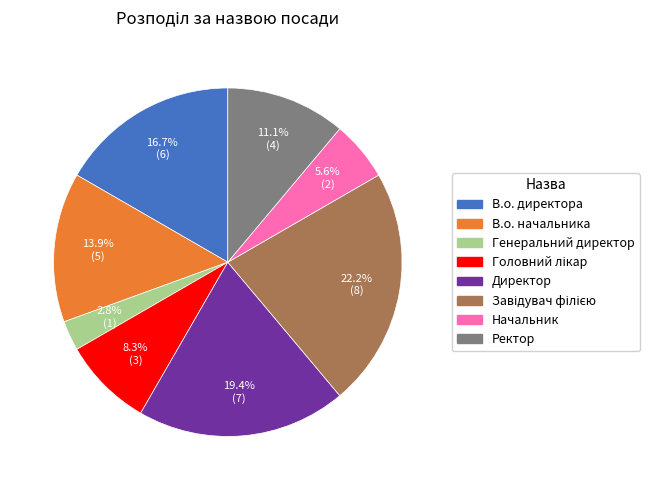

Approximately how many times larger is the value at Директор compared to В.о. начальника?

1.4